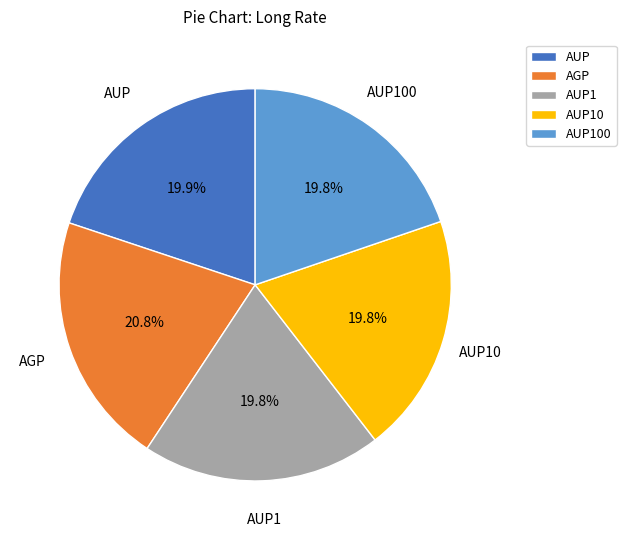

Does AUP represent more than half of the total?

No